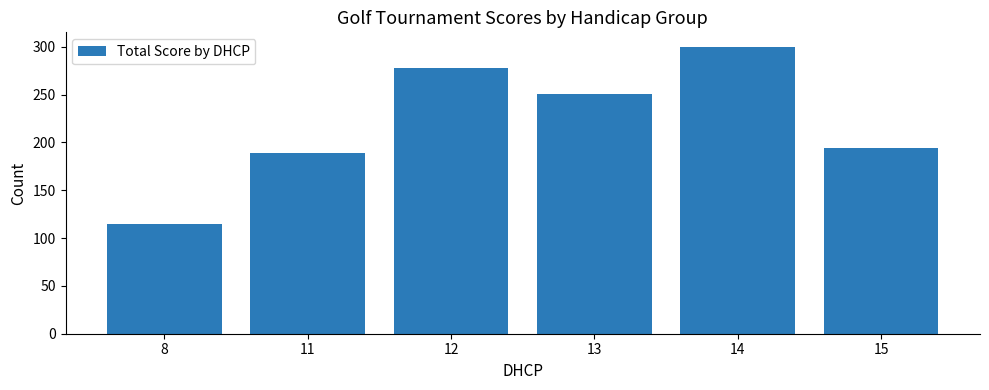

Which category has the lowest value across all series?

8